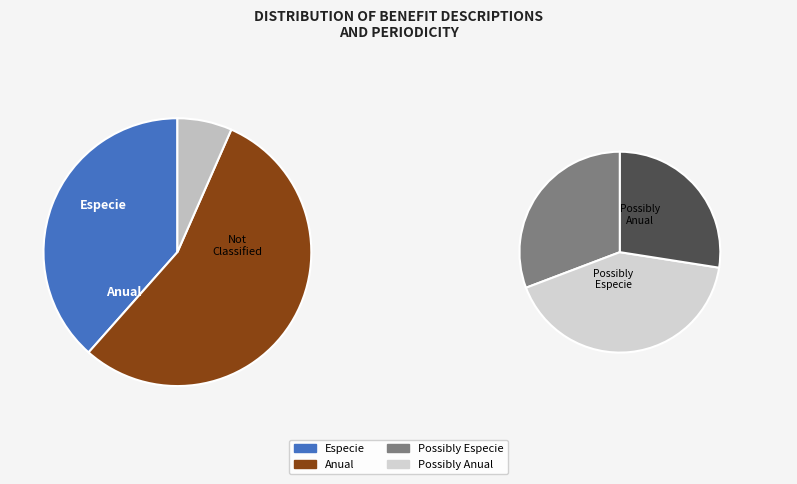

To the nearest percent, what is the difference between the Other and Anual slice percentages?

48%